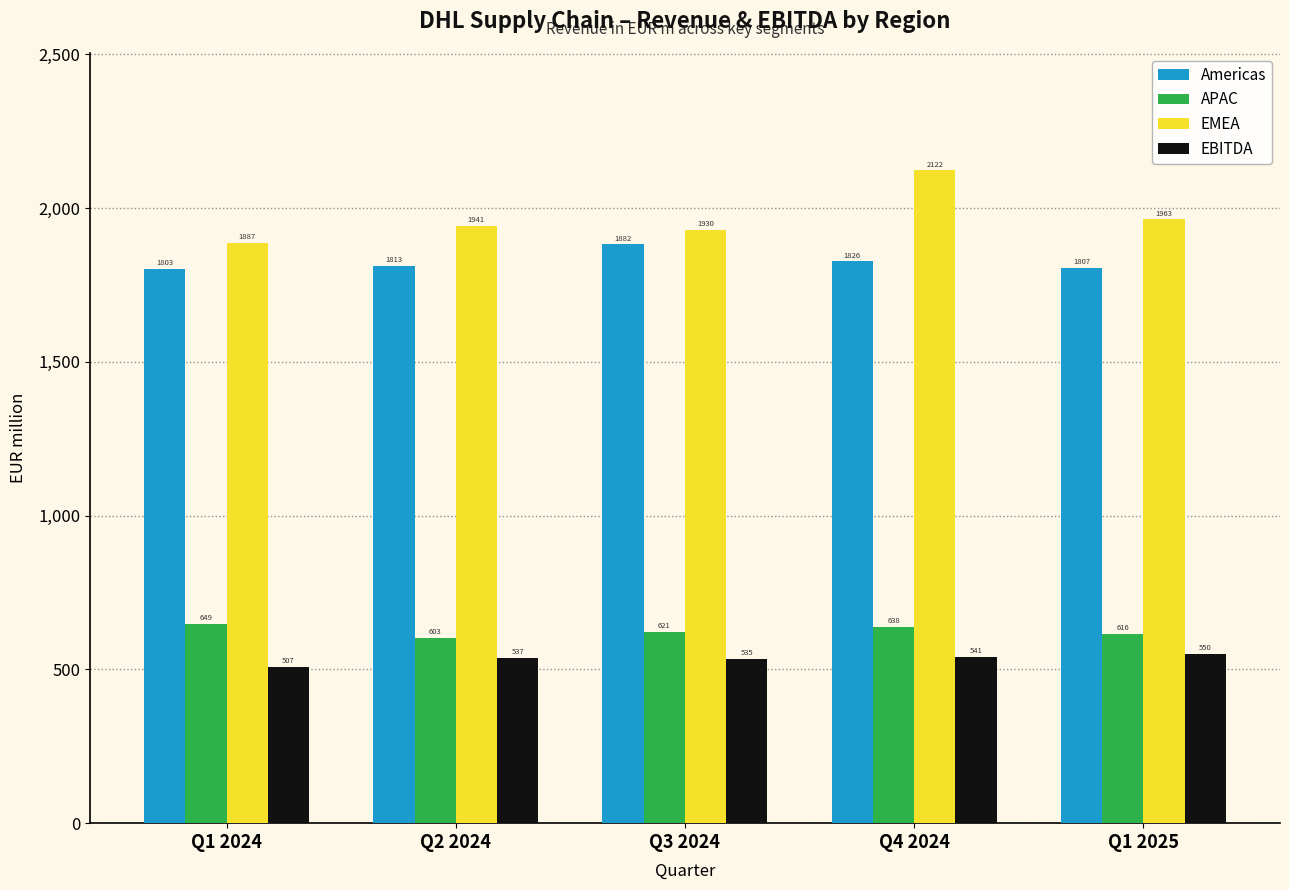

True or false: APAC has a value of 616.0 at Q1 2025.

True